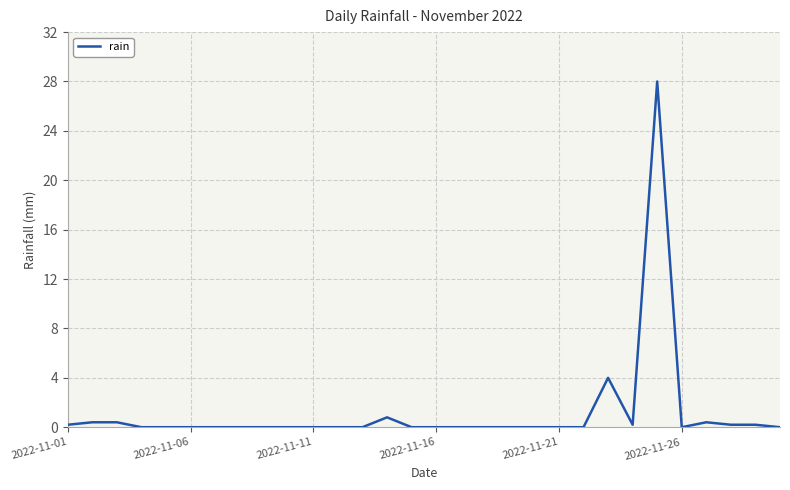

What is the difference between the maximum and minimum values?

28.0